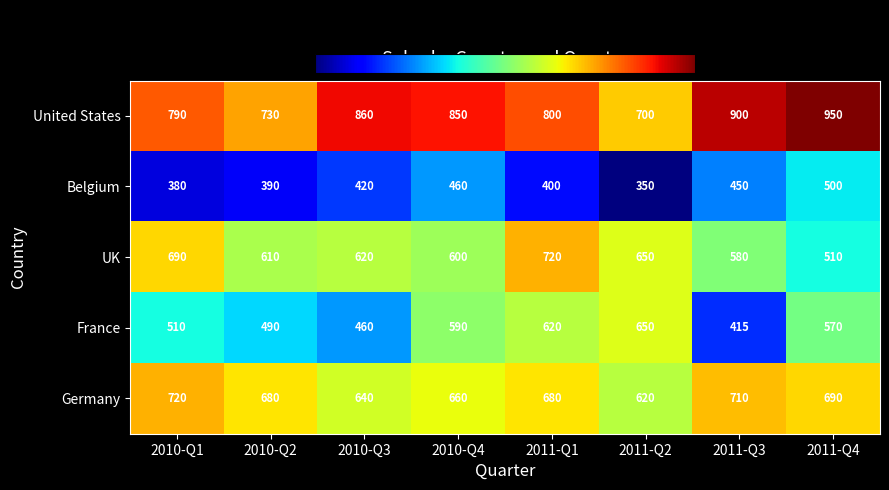

What is the greatest value displayed?

950